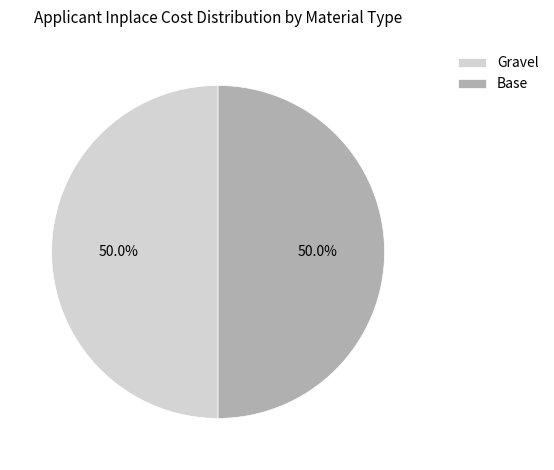

How much of the chart is everything except Base?

50.0%